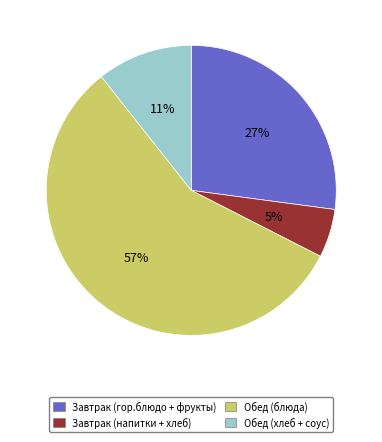

Is there any slice that represents more than half of the pie?

Yes